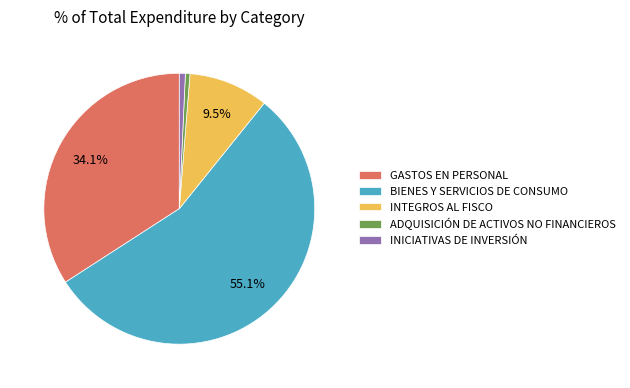

Is there a majority slice in this chart?

Yes